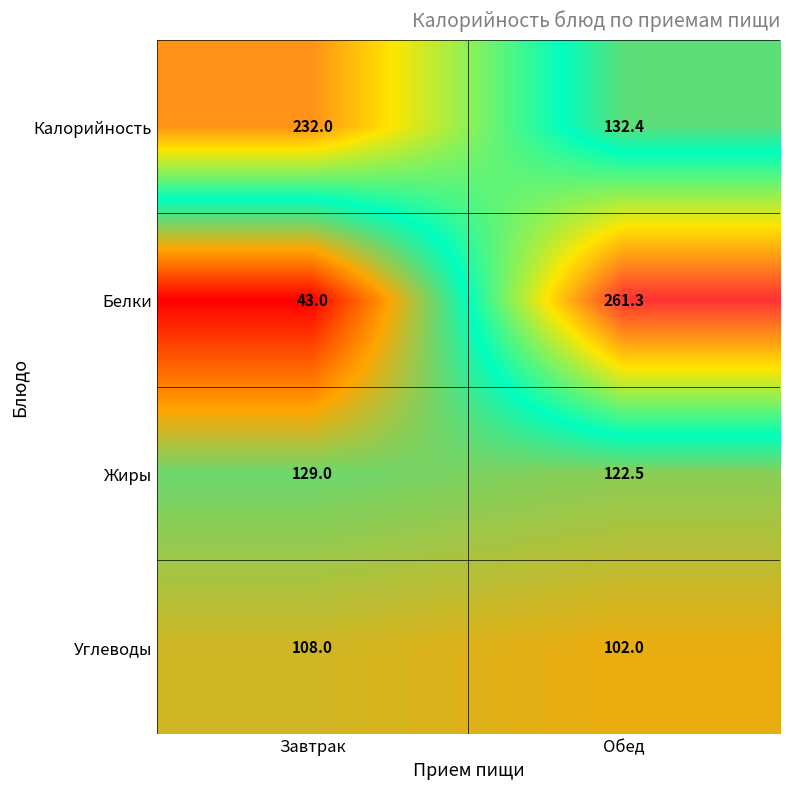

How many data points does each series have?

2